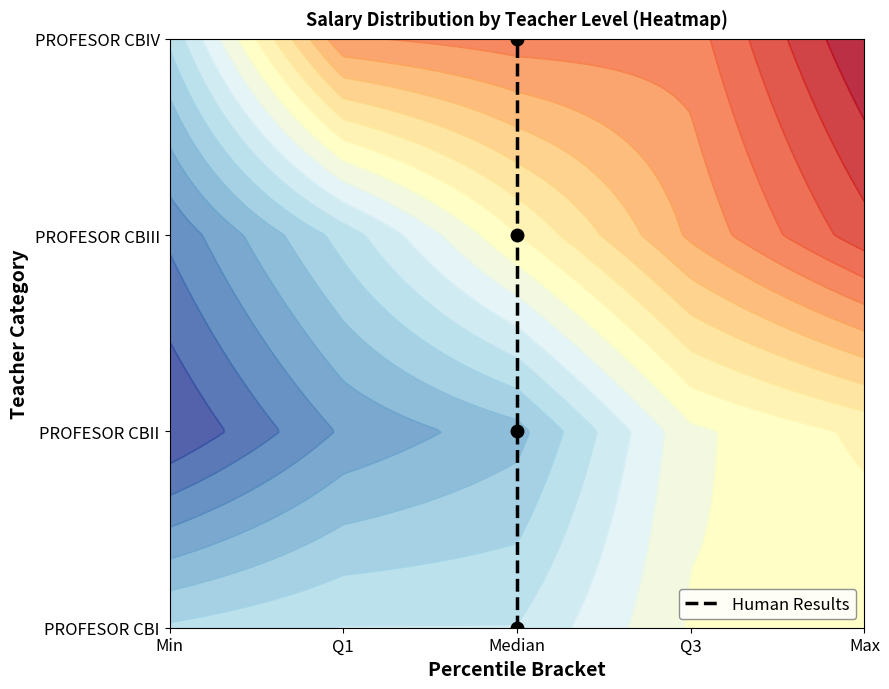

True or false: the data shows 2 at Median.

True